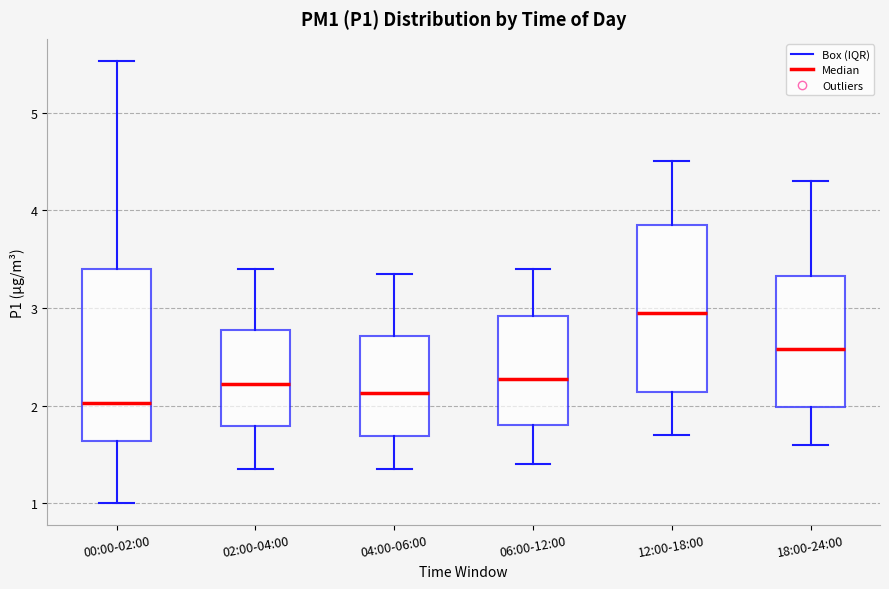

Reading left to right, read every box against the y-axis: the position of its median line, the range the box covers, and the ends of its whiskers. The values are not printed on the chart, so give them approximately, as read against the axis.

00:00-02:00: median 2.0, box 1.6 to 3.4, whiskers 1.0 to 5.5
02:00-04:00: median 2.2, box 1.8 to 2.8, whiskers 1.4 to 3.4
04:00-06:00: median 2.1, box 1.7 to 2.7, whiskers 1.4 to 3.4
06:00-12:00: median 2.3, box 1.8 to 2.9, whiskers 1.4 to 3.4
12:00-18:00: median 3.0, box 2.1 to 3.9, whiskers 1.7 to 4.5
18:00-24:00: median 2.6, box 2.0 to 3.3, whiskers 1.6 to 4.3